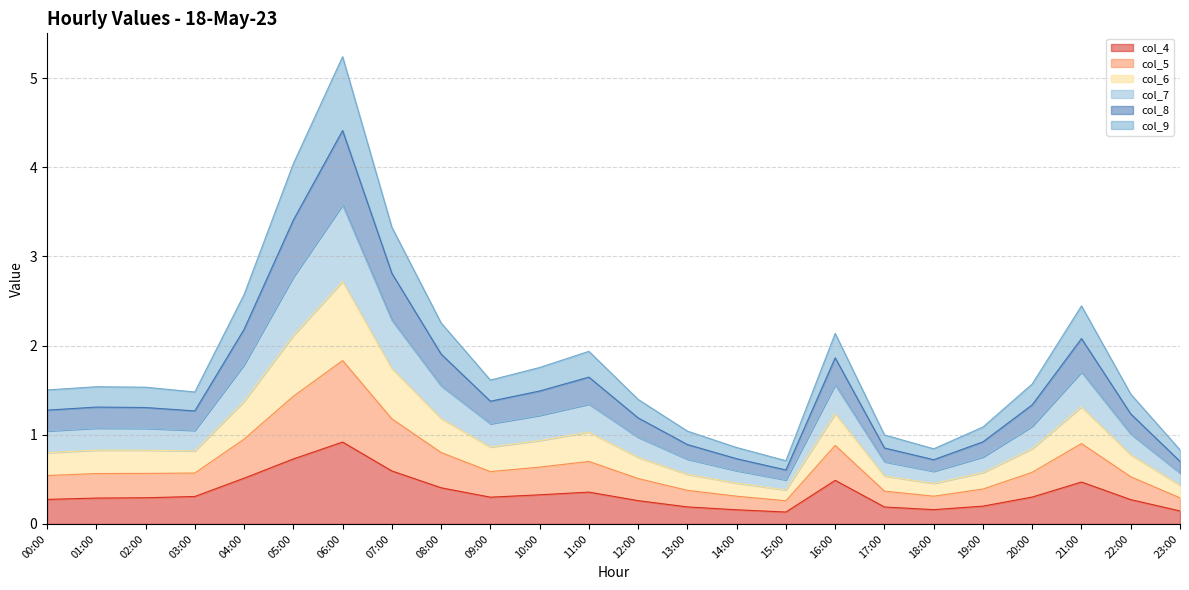

True or false: col_9 and col_4 cross at least once.

False